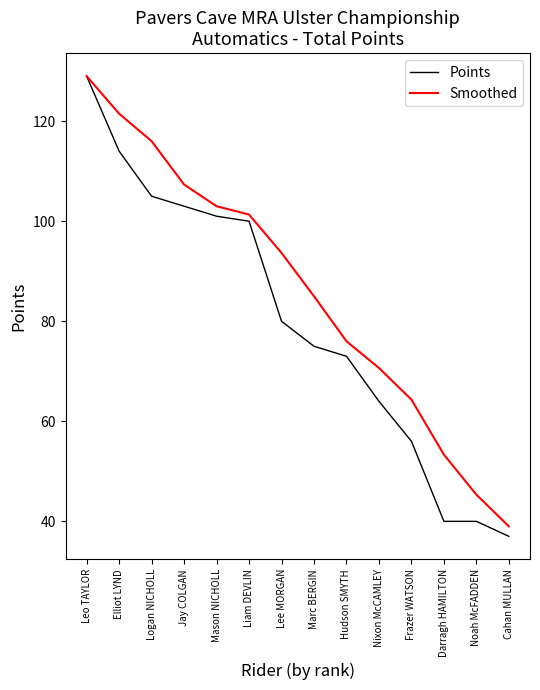

Rank the series at Nixon McCAMLEY from highest to lowest value.

Smoothed, Points